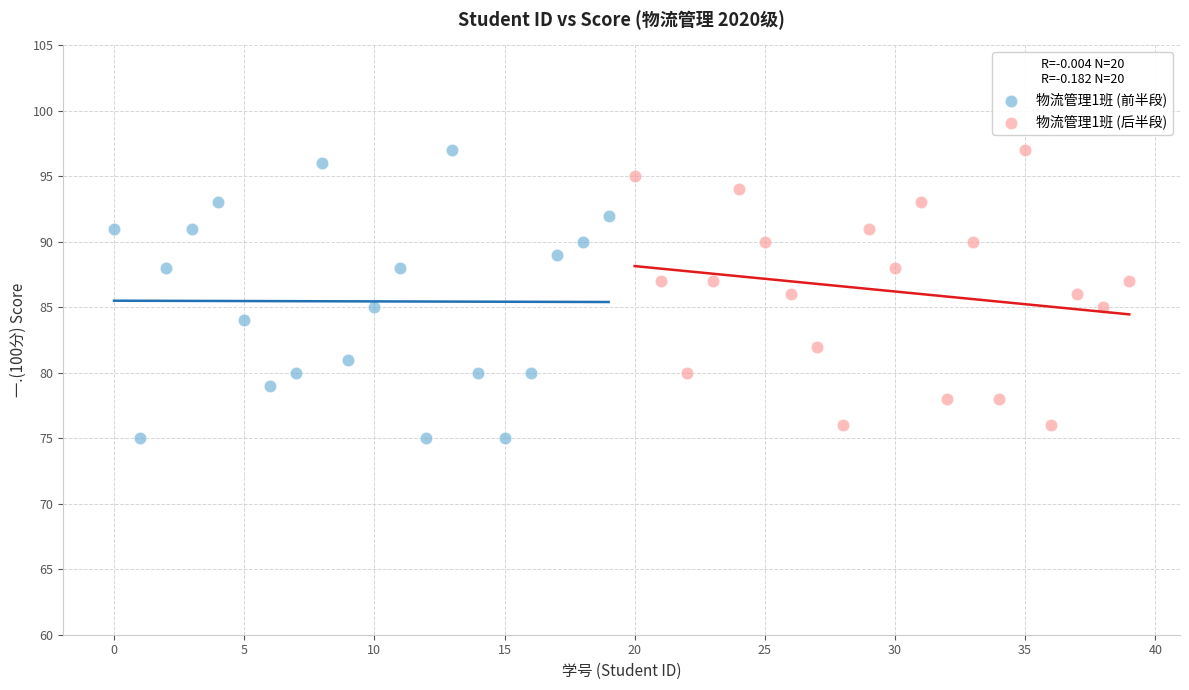

What are all the series names shown in the legend?

物流管理1班 (前半段), 物流管理1班 (后半段)